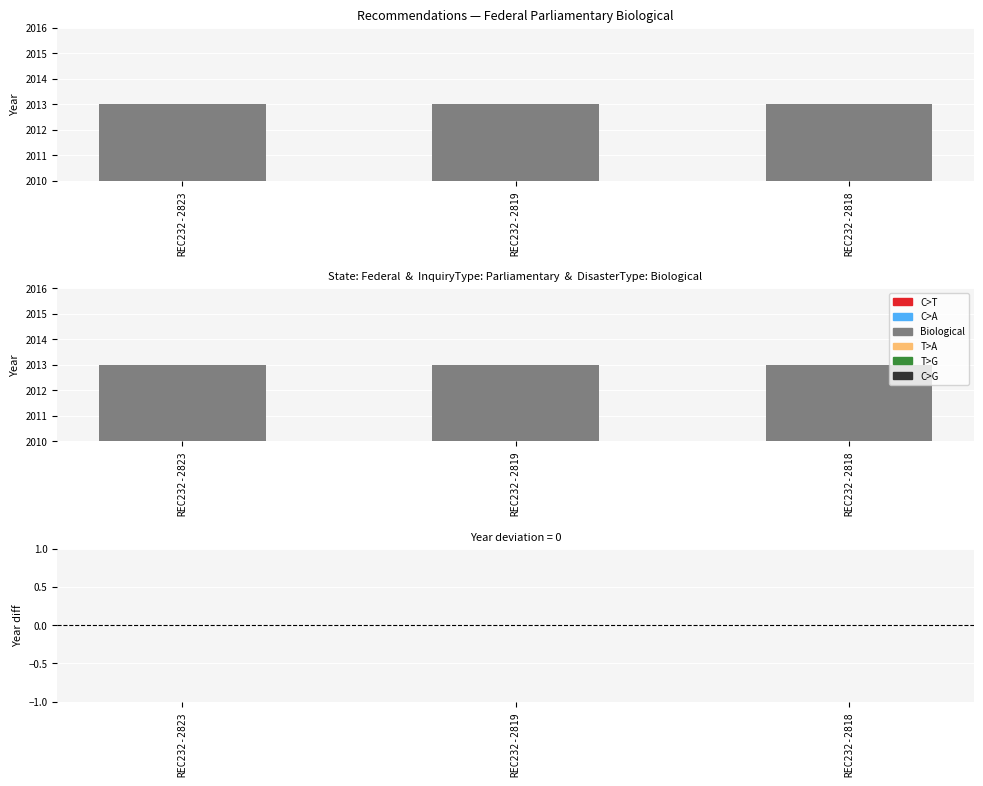

Is the value of Federal at REC232-2823 greater than the value of Federal (diff) at REC232-2819?

Yes